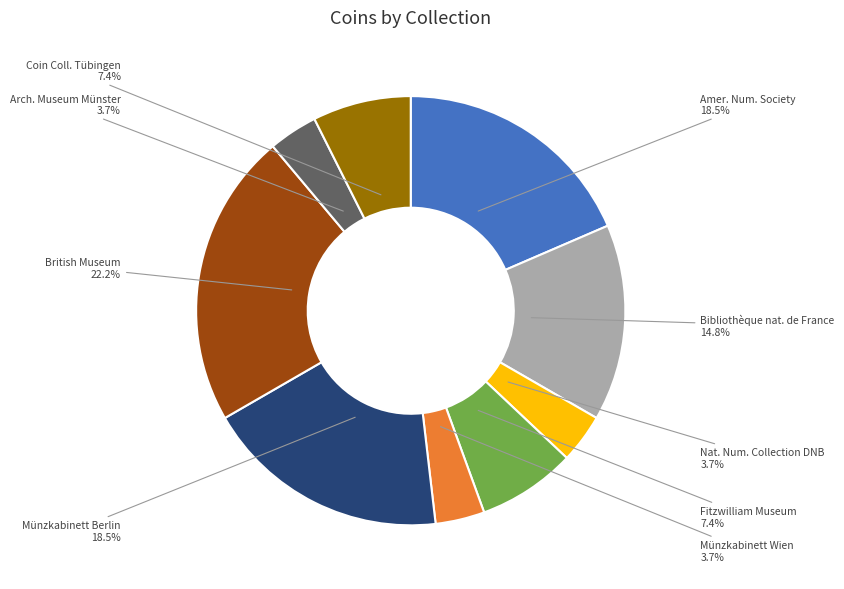

Between Münzkabinett Wien and Fitzwilliam Museum, which is larger?

Fitzwilliam Museum